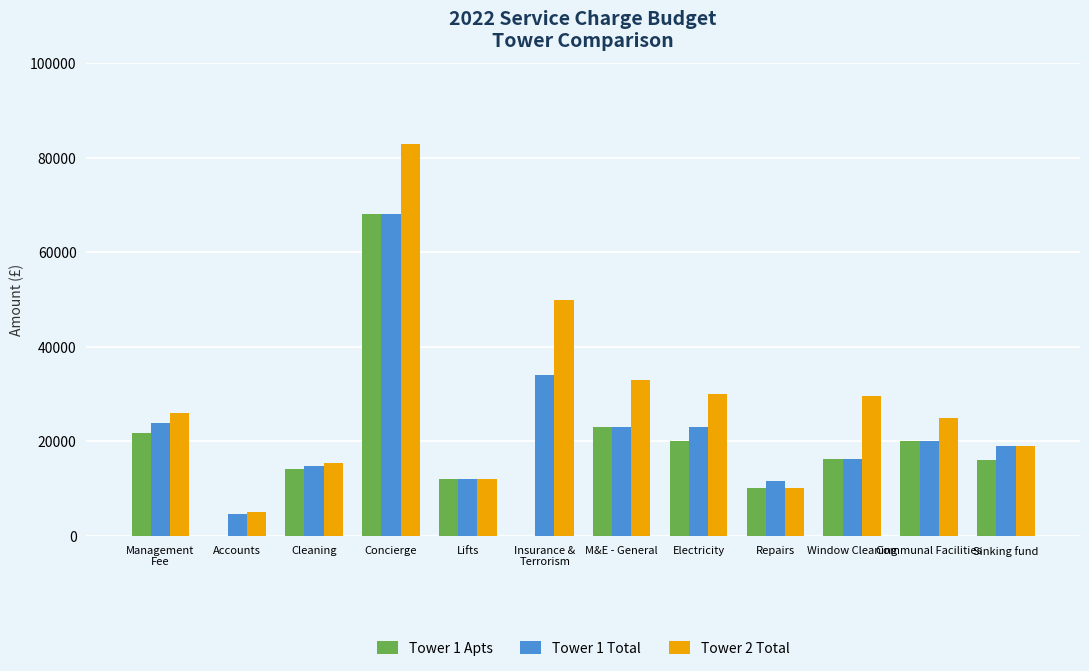

Does the chart contain stacked bars?

No